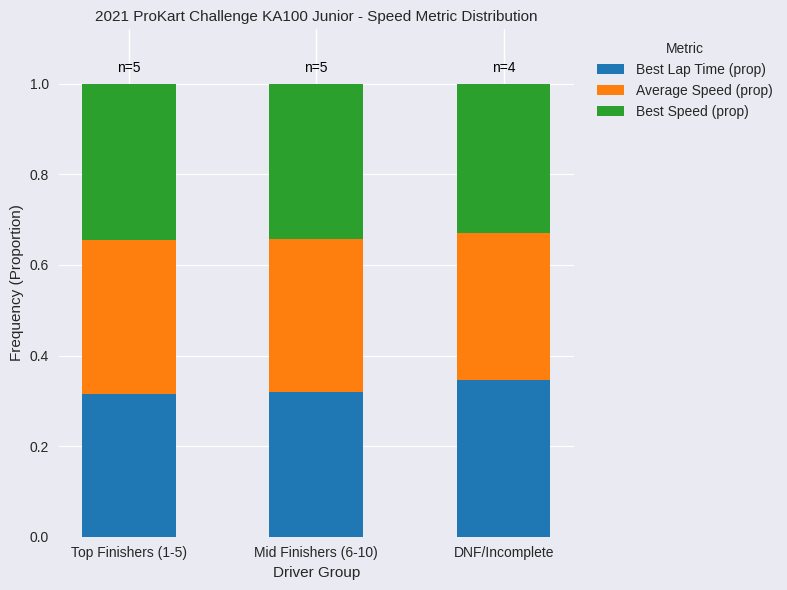

At which label does Best Lap Time (prop) reach its peak?

DNF/Incomplete